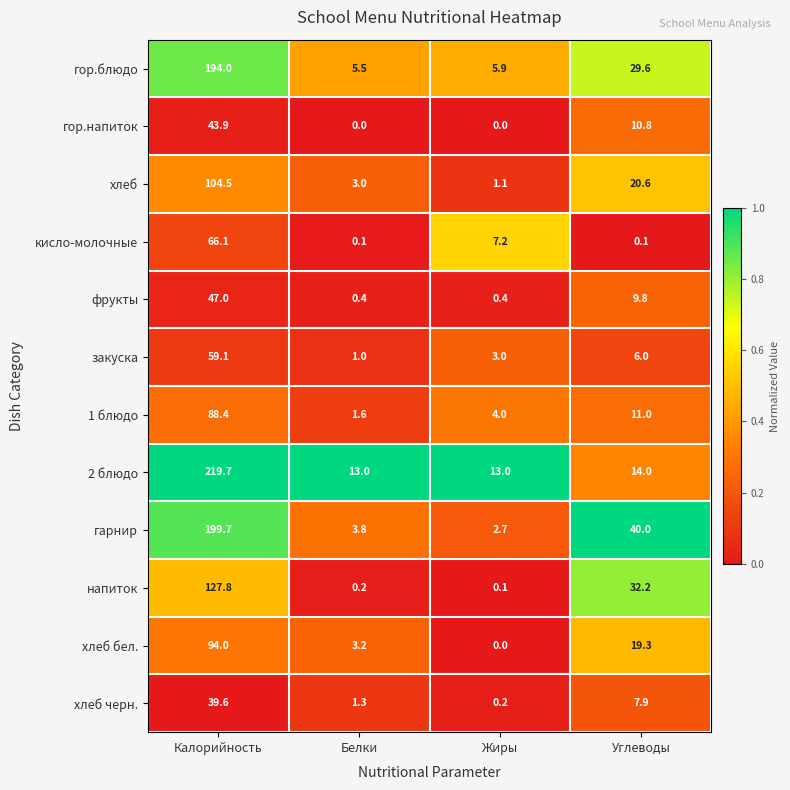

The value of гор.напиток at Углеводы is 10.8. True or false?

True